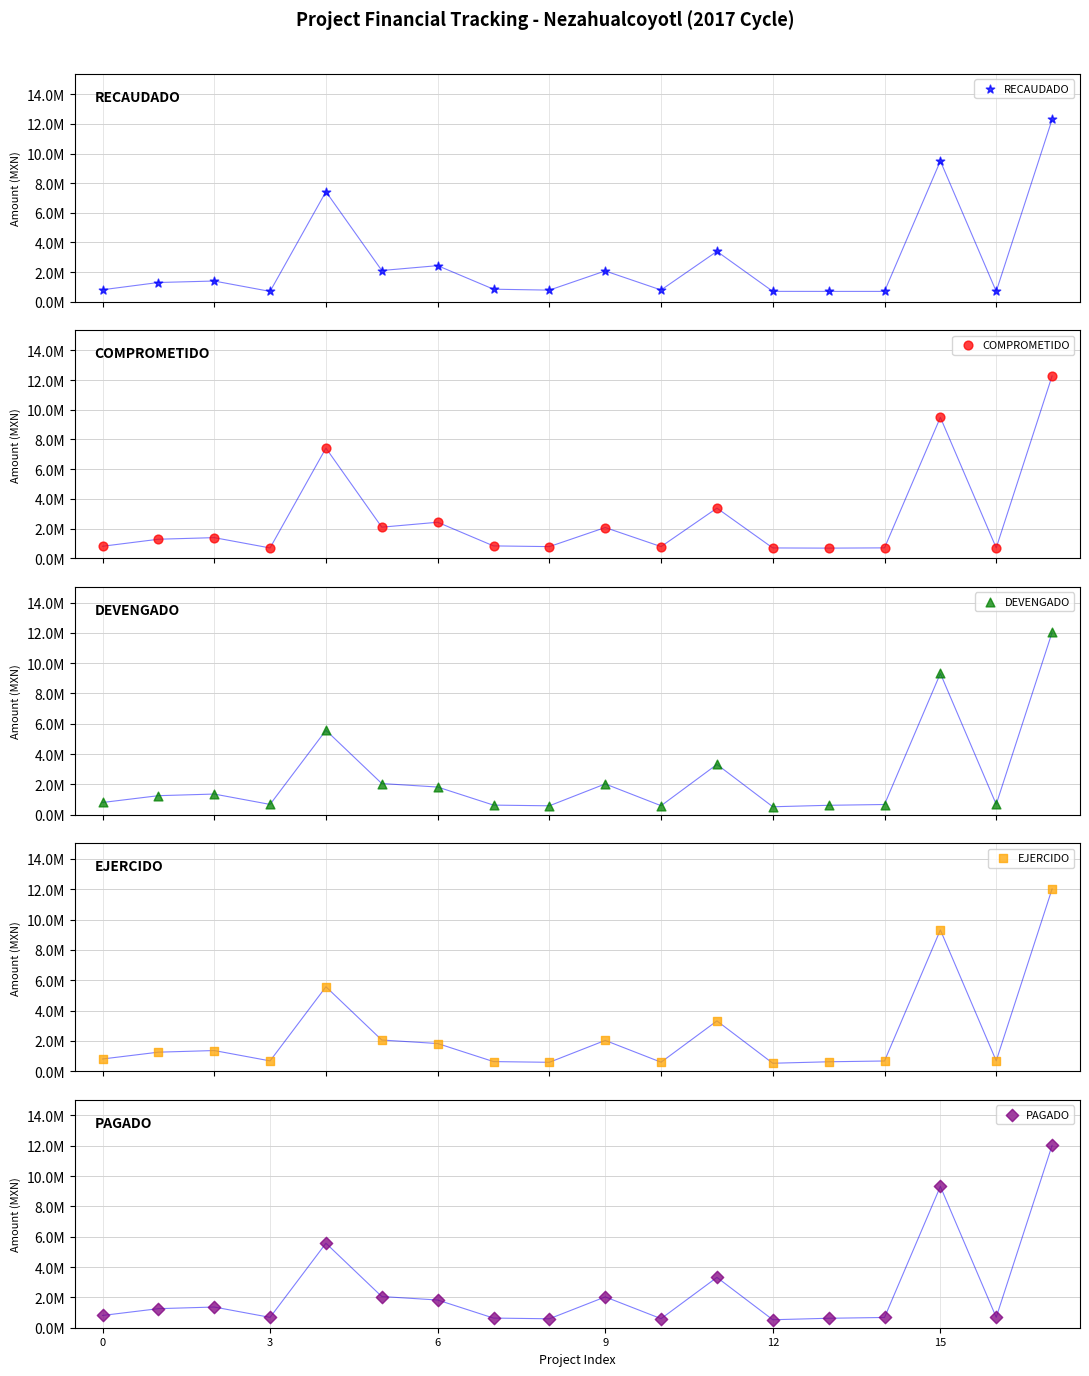

Is the value of PAGADO at 7 greater than the value of EJERCIDO at 7?

No